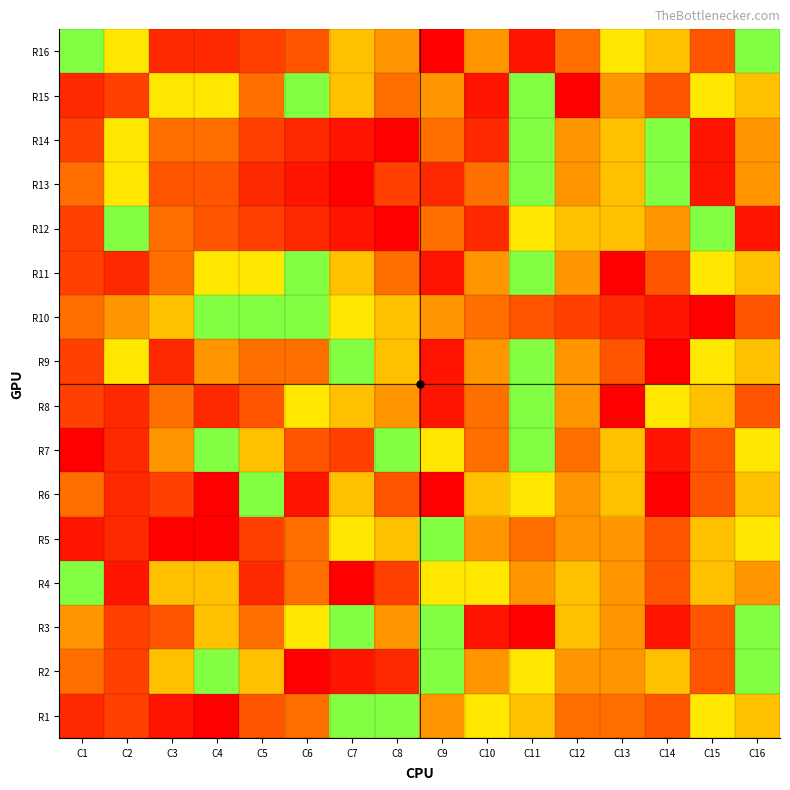

Count the number of data series in this chart.

16